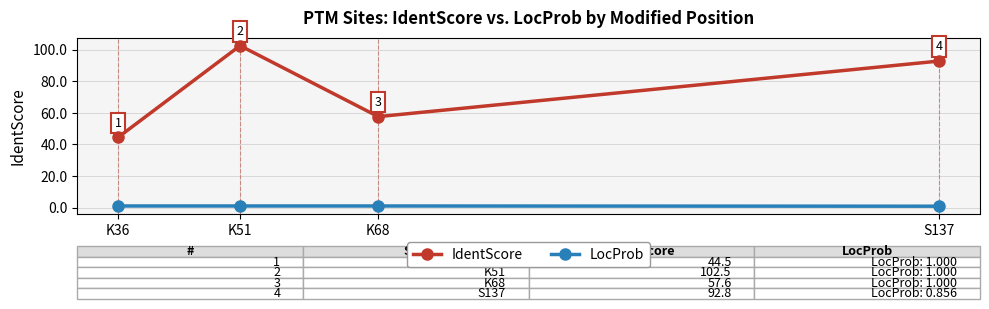

True or false: LocProb has a value of 1.0 at K51.

True